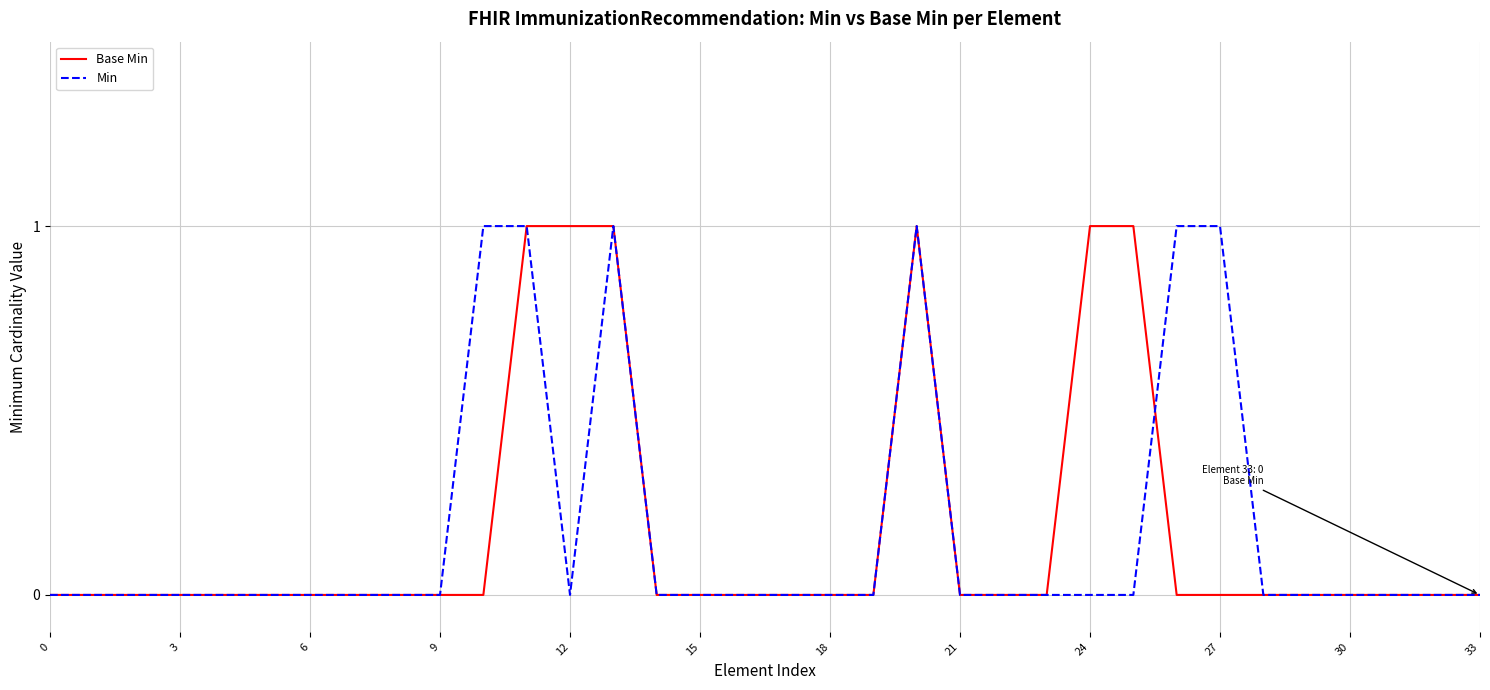

Between 21 and 24, which series saw the biggest shift?

Base Min